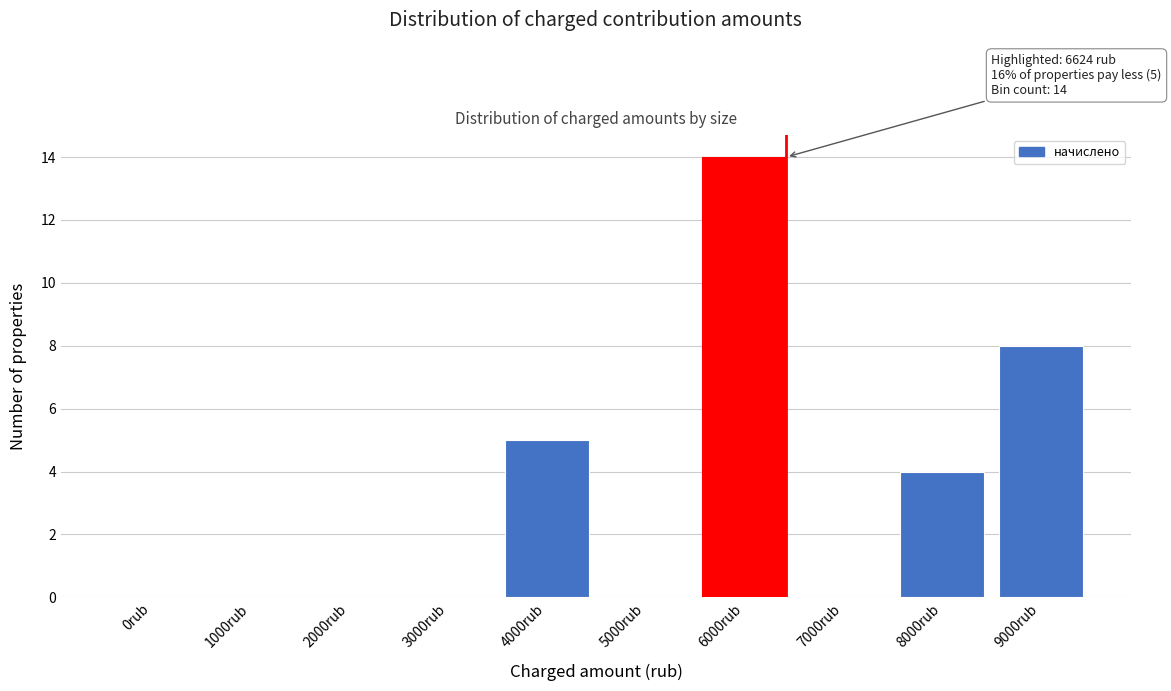

Reading right to left, transcribe all the data shown in this chart.

9000rub=8	8000rub=4	7000rub=0	6000rub=14	5000rub=0	4000rub=5	3000rub=0	2000rub=0	1000rub=0	0rub=0